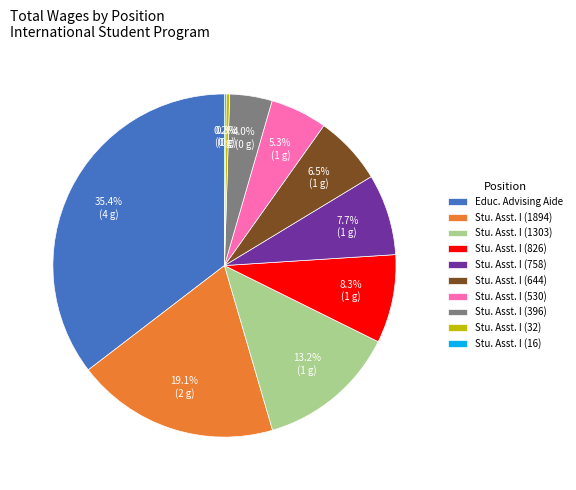

Is Stu. Asst. I (826) the majority of the pie?

No